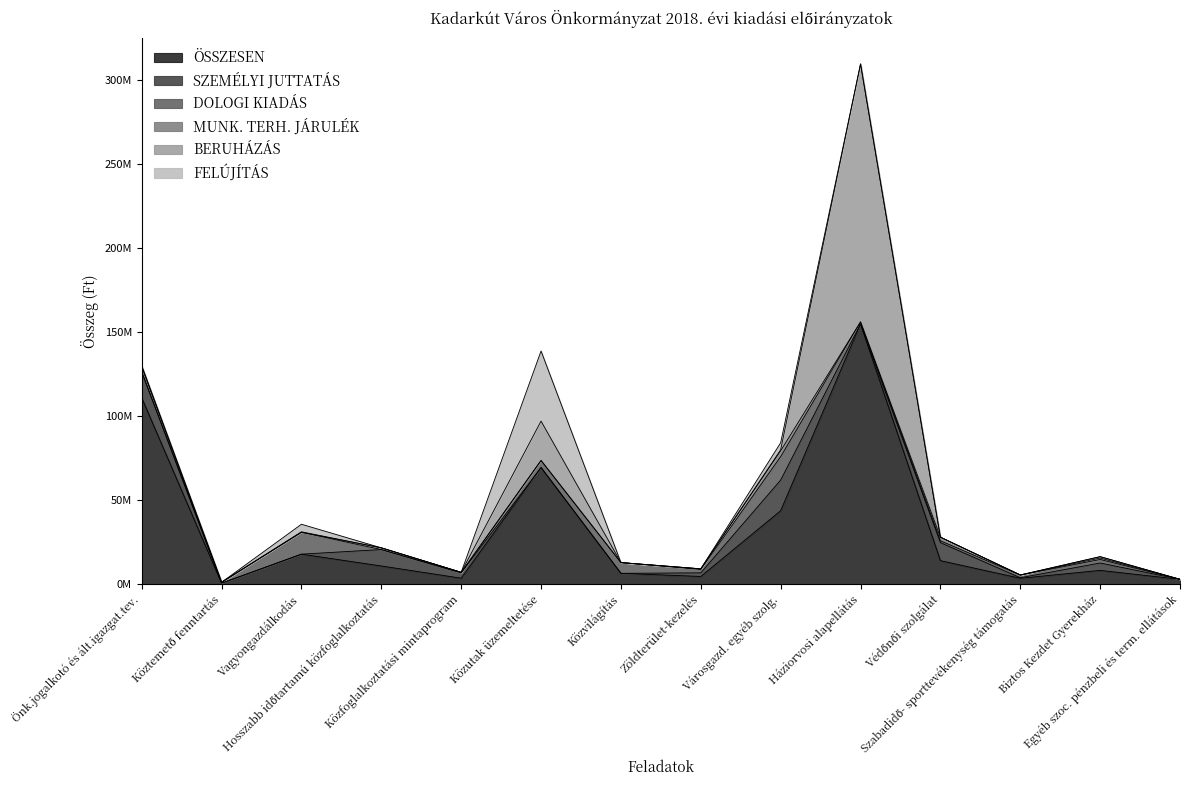

Where do DOLOGI KIADÁS and SZEMÉLYI JUTTATÁS first cross each other?

Önk.jogalkotó és ált.igazgat.tev. and Köztemető fenntartás